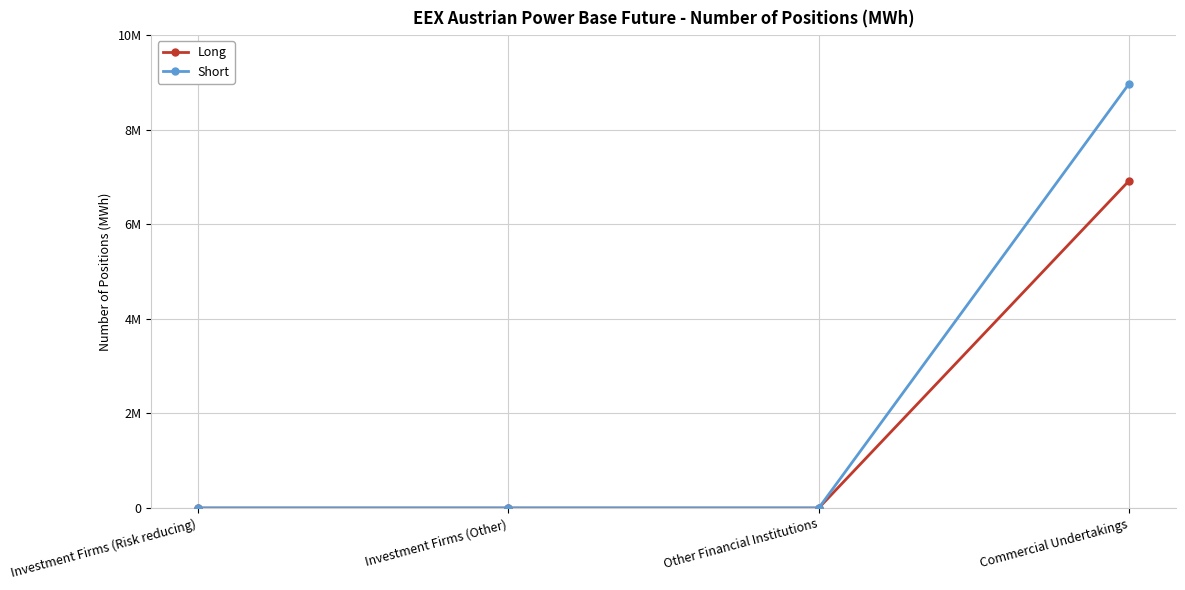

Reading left to right, extract all data points from this chart.

Long: Investment Firms (Risk reducing)=0	Investment Firms (Other)=0	Other Financial Institutions=0	Commercial Undertakings=6922916
Short: Investment Firms (Risk reducing)=0	Investment Firms (Other)=0	Other Financial Institutions=0	Commercial Undertakings=8974928